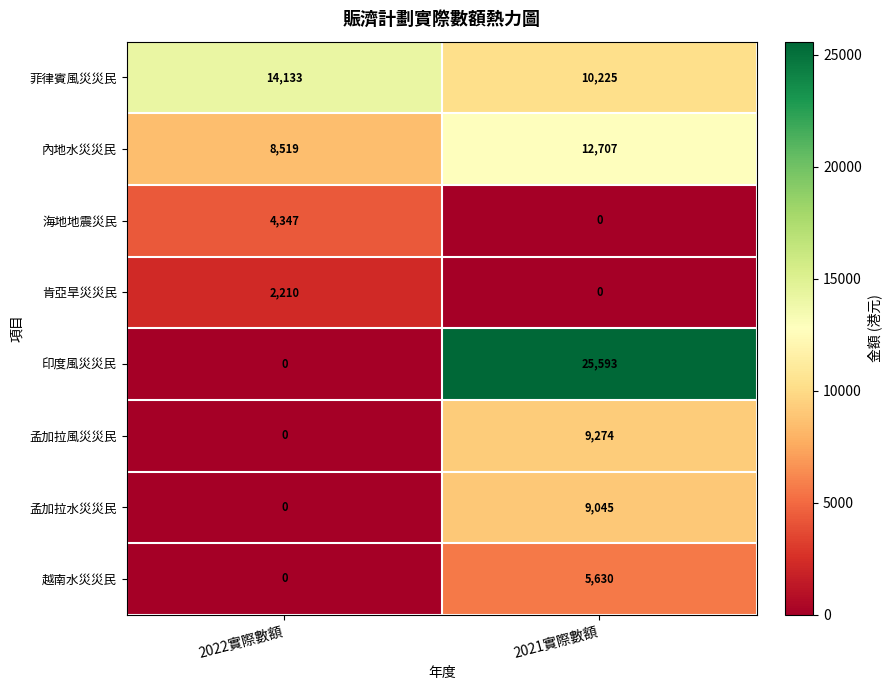

Which series has the largest total across all categories?

印度風災災民